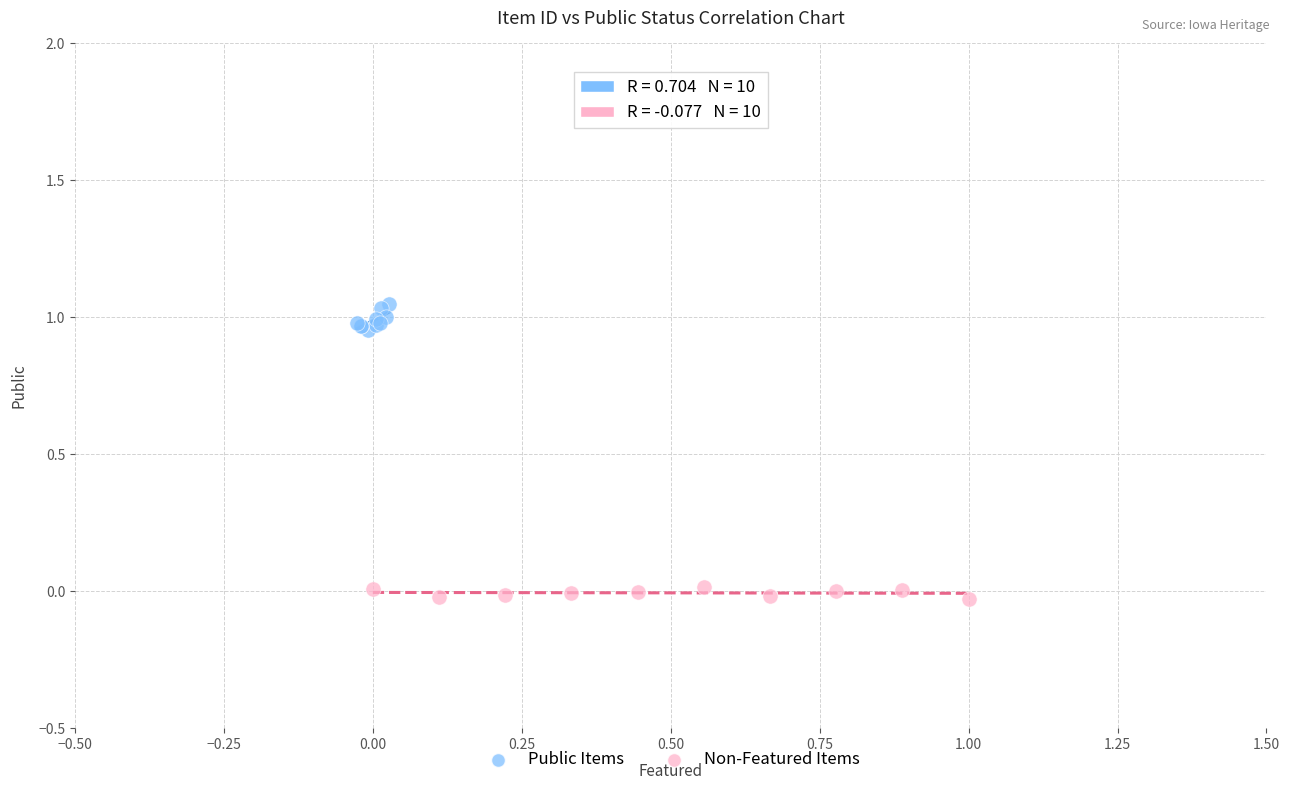

Which series reaches the maximum Y coordinate?

Public Items